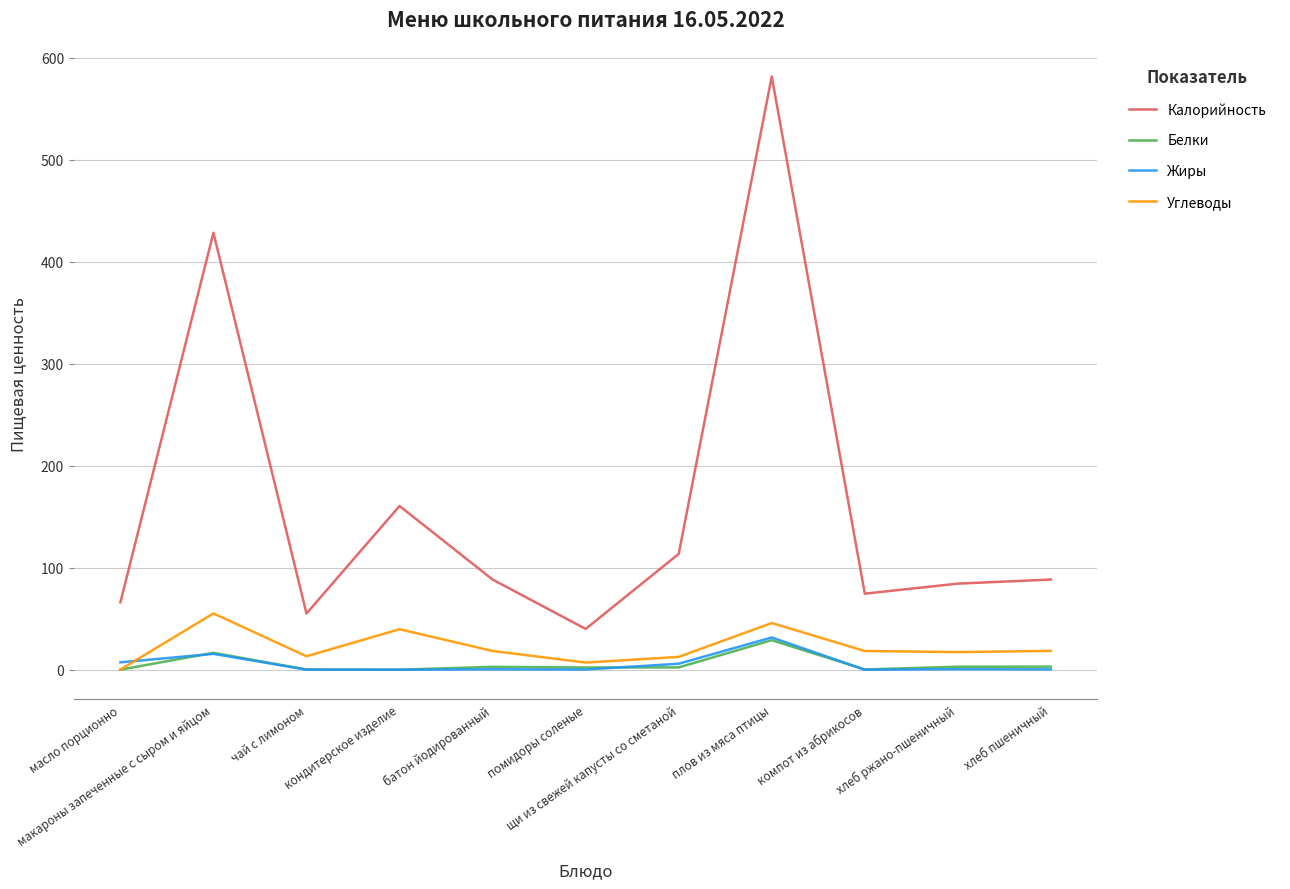

Which series has the largest range (max minus min)?

Калорийность